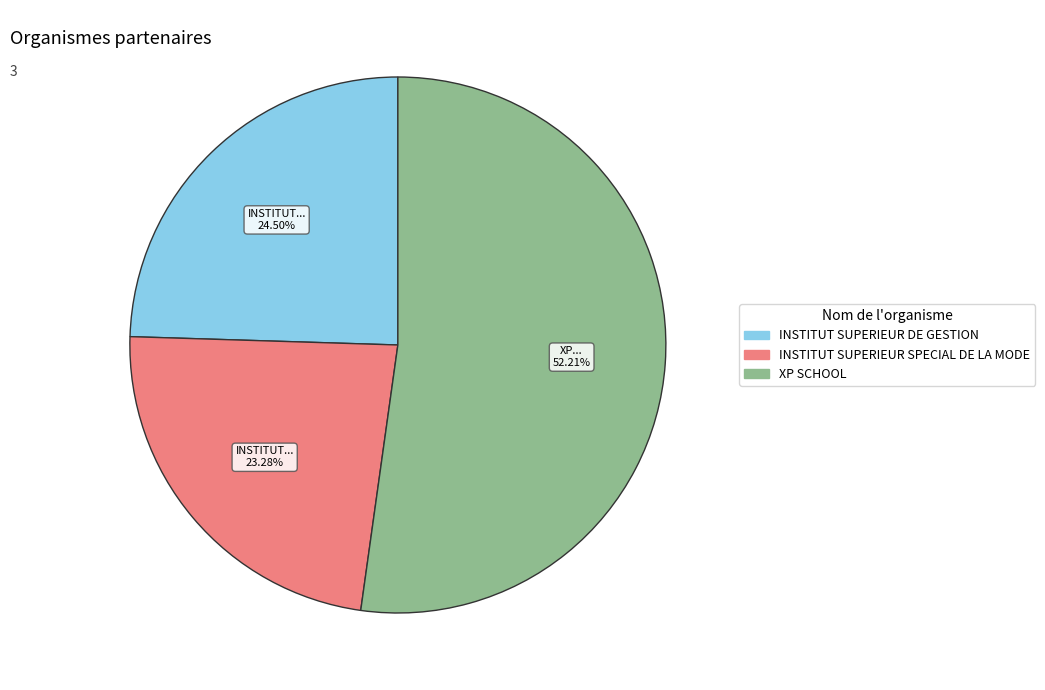

What percentage is the INSTITUT SUPERIEUR SPECIAL DE LA MODE slice, to the nearest percent?

23%